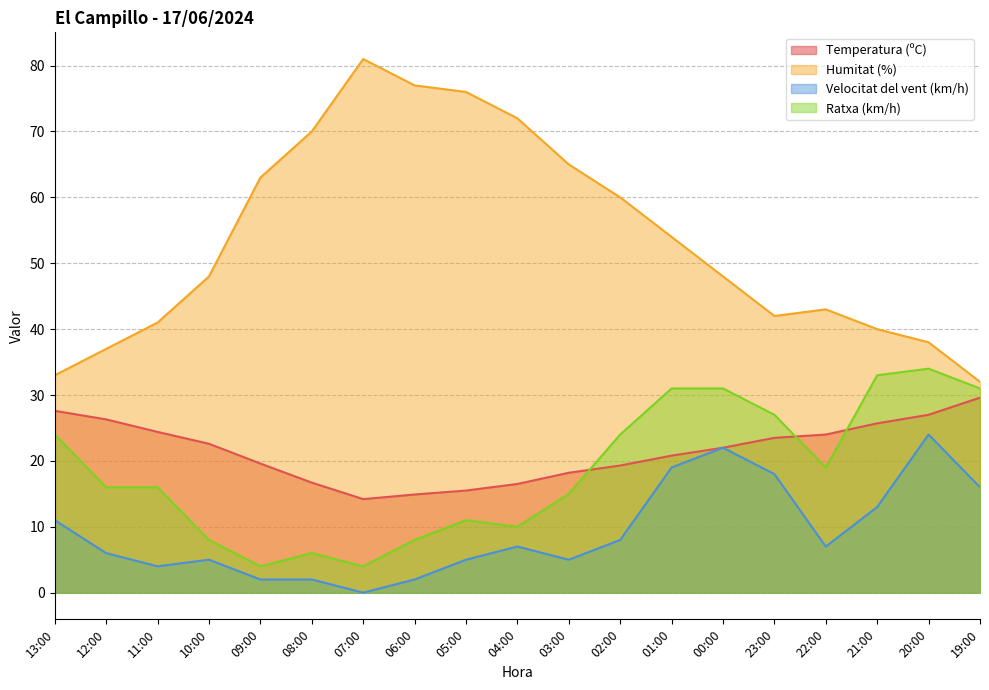

True or false: Velocitat del vent (km/h) and Ratxa (km/h) cross at least once.

False